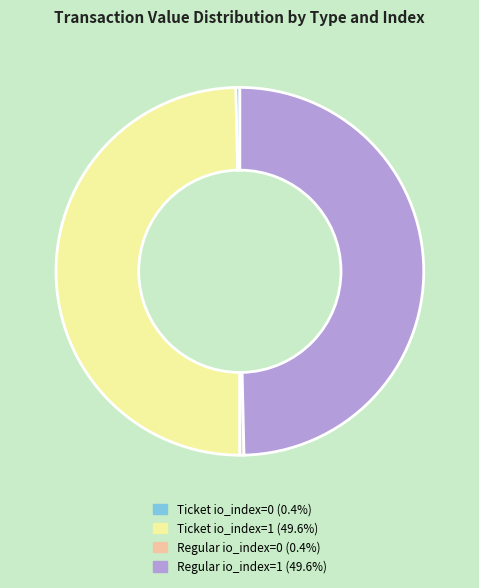

Does Ticket io_index=1 represent more than half of the total?

No